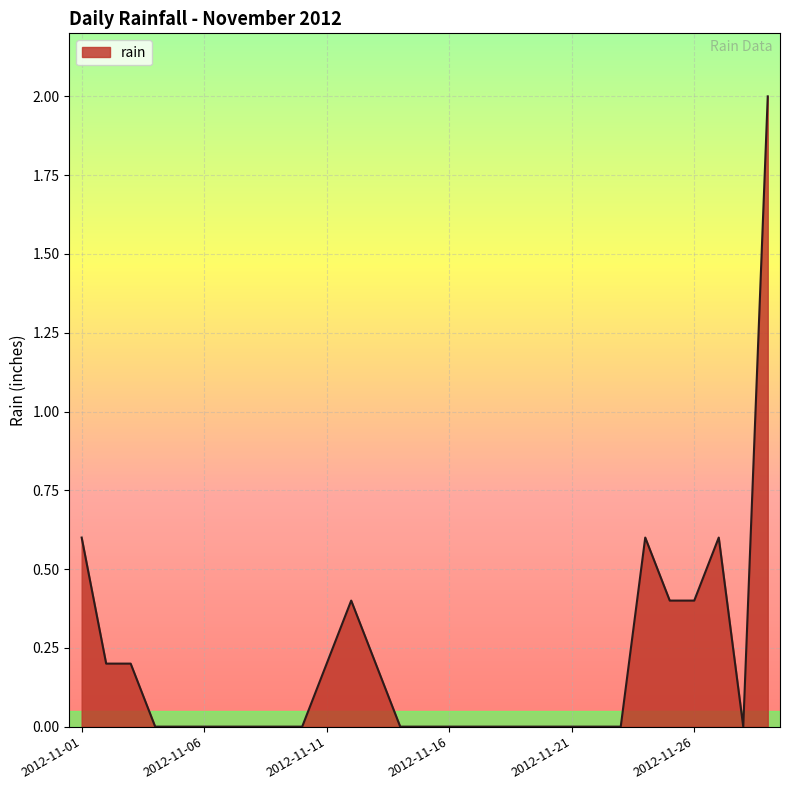

What is the maximum value shown in the chart?

2.0